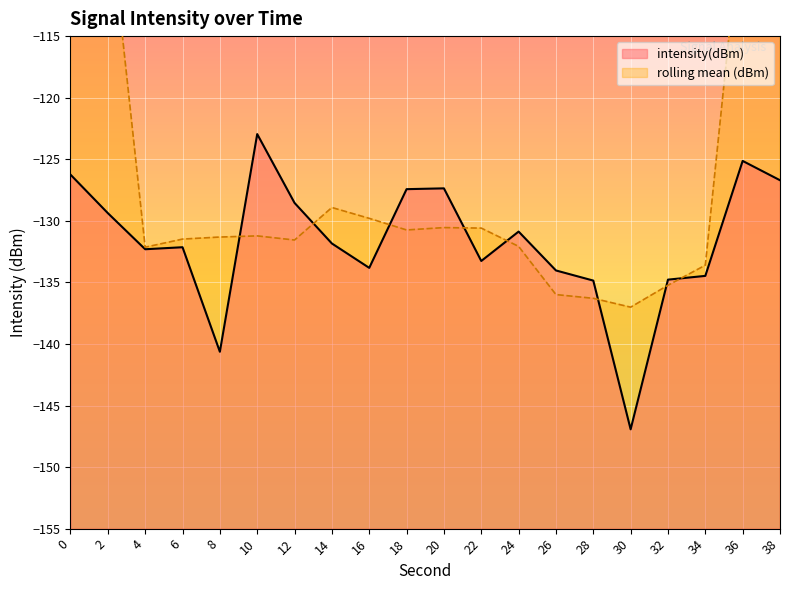

Reading left to right, transcribe all the data shown in this chart.

0=-126.2	2=-129.4	4=-132.3	6=-132.1	8=-140.6	10=-123.0	12=-128.5	14=-131.8	16=-133.8	18=-127.4	20=-127.4	22=-133.3	24=-130.9	26=-134.0	28=-134.9	30=-146.9	32=-134.8	34=-134.5	36=-125.1	38=-126.7